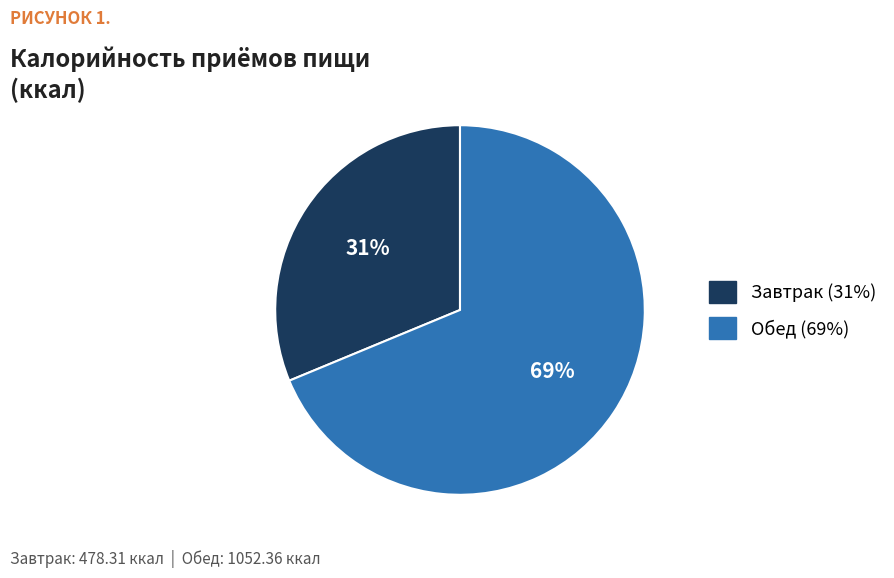

How many segments does this pie chart have?

2